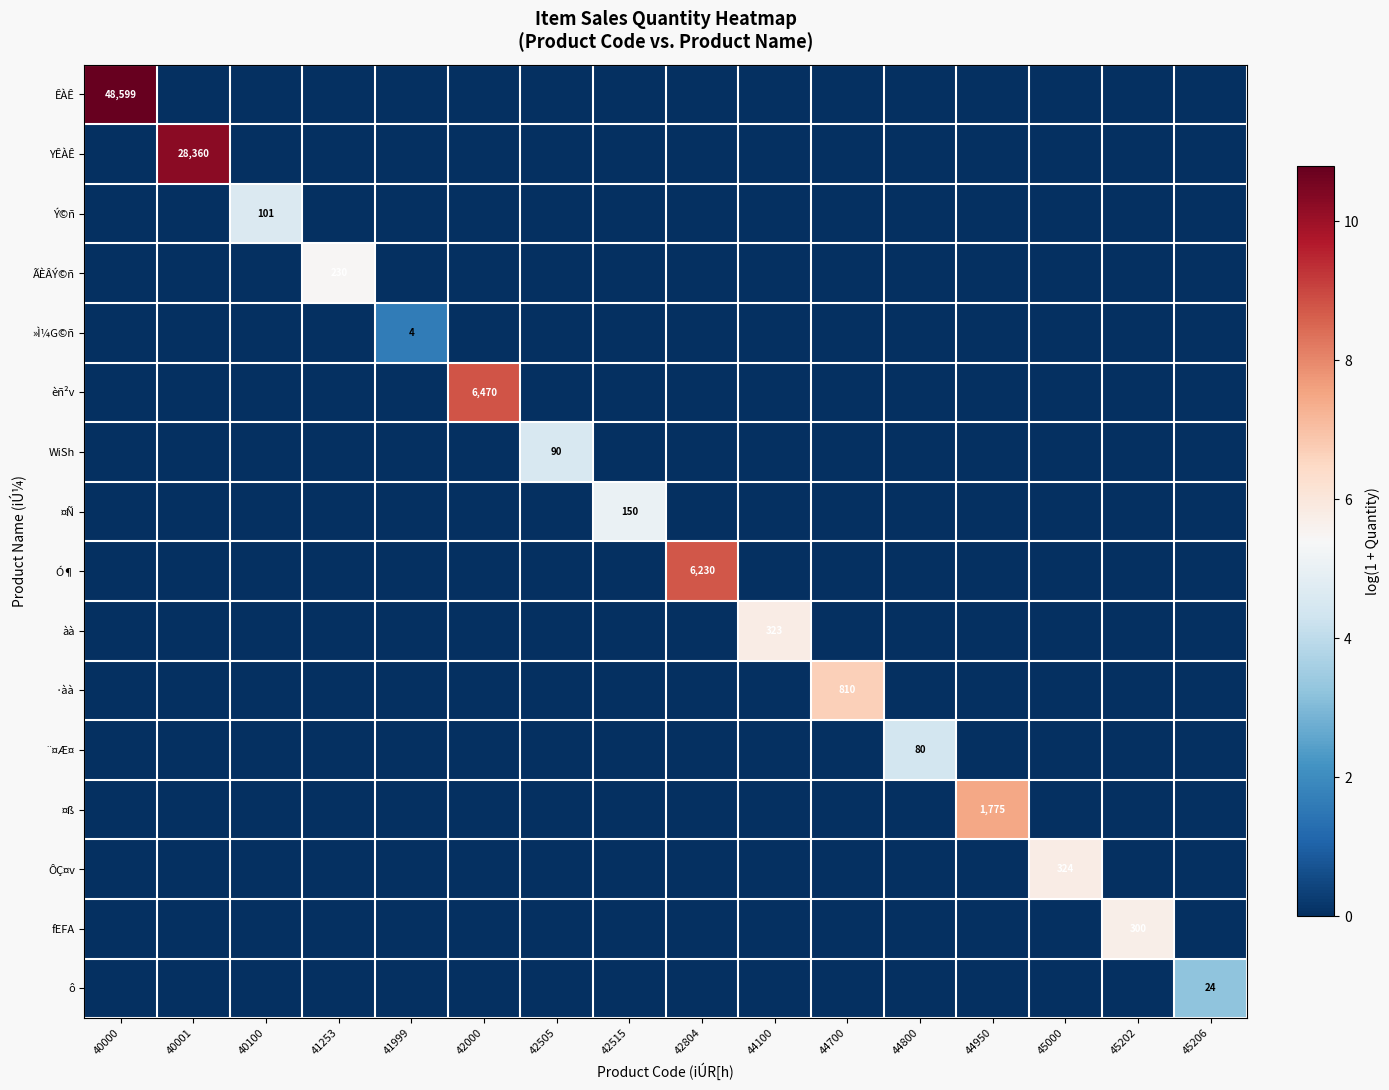

Is the value of WiSh at 40000 greater than the value of àà at 45206?

No